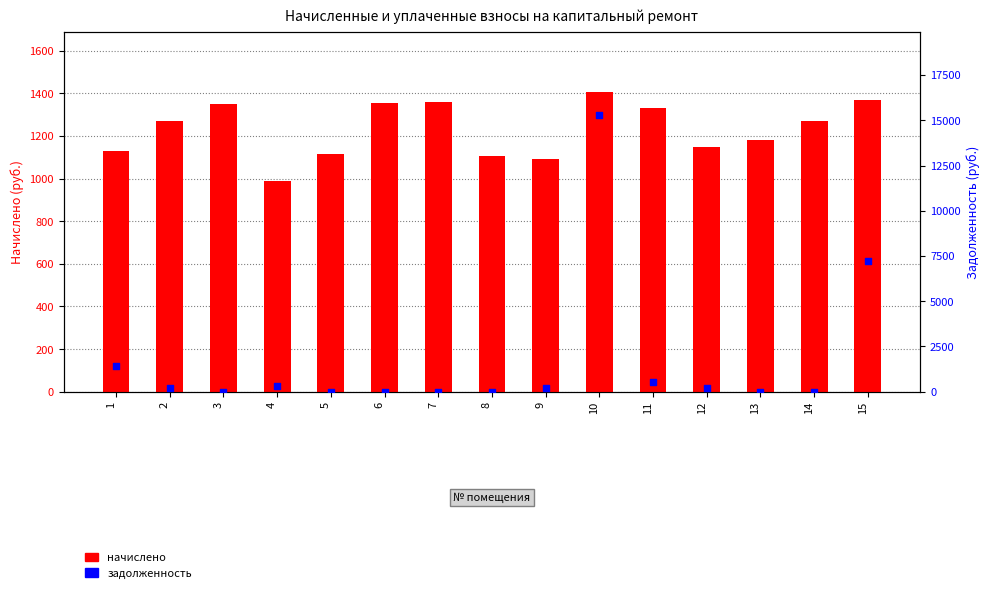

At how many categories does at least one series exceed 10790?

1